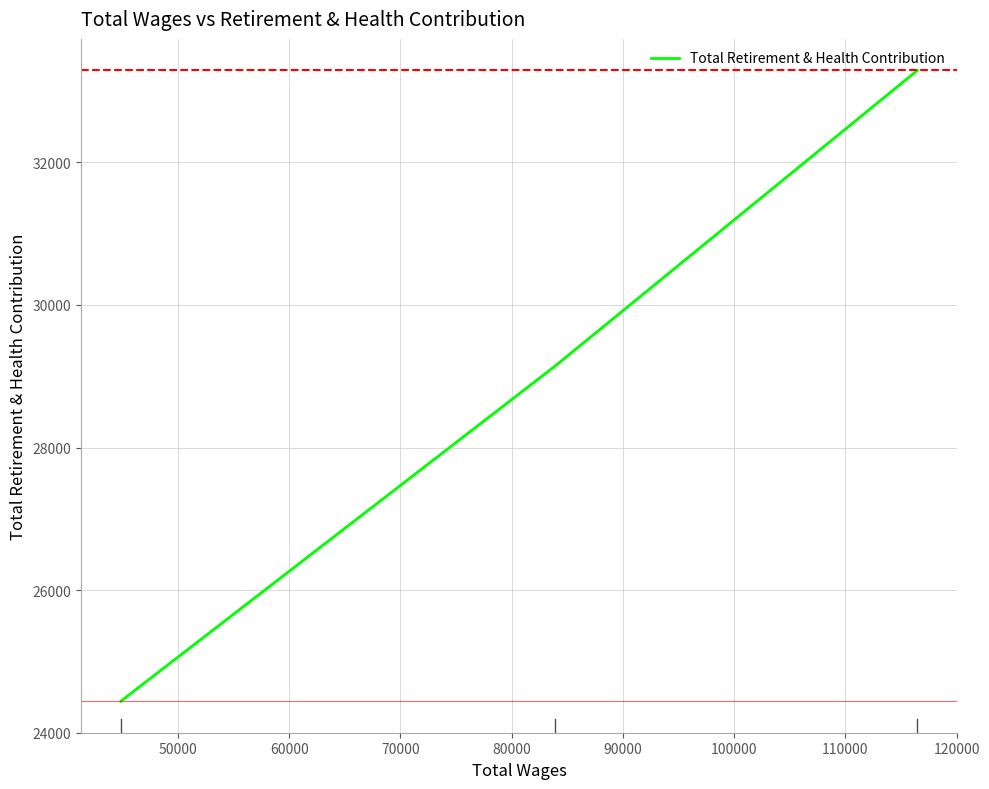

What is the sum of all values?

86873